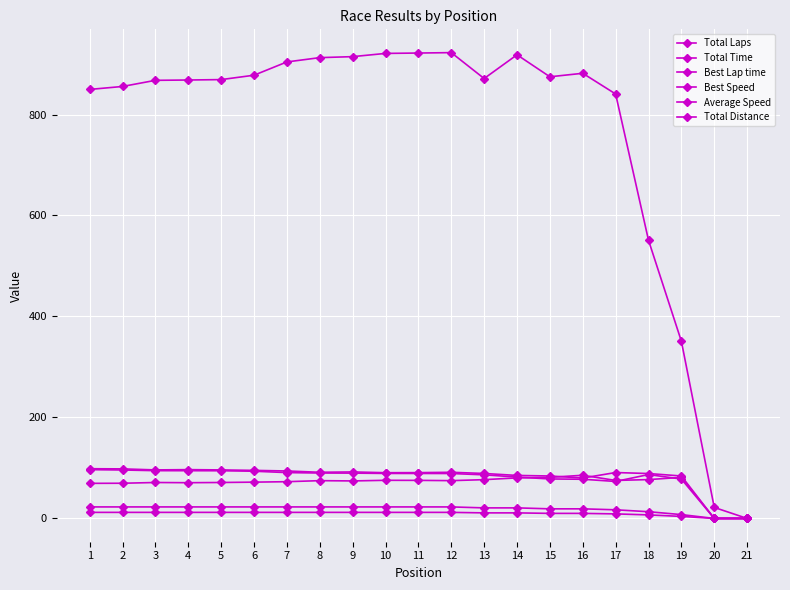

Rank the categories by Average Speed value from lowest to highest.

20, 21, 17, 16, 19, 15, 14, 13, 18, 12, 11, 10, 9, 8, 7, 6, 5, 4, 3, 2, 1